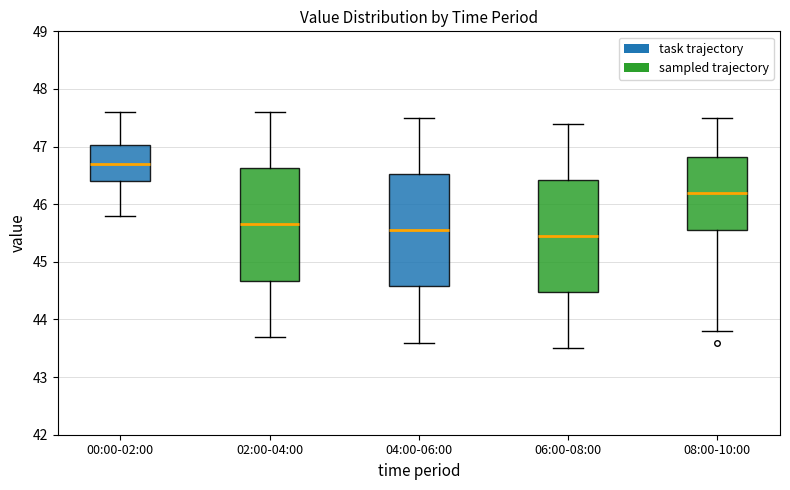

Reading left to right, transcribe this box plot: for each box, give where its median line is, the range the box spans, and where its two whiskers end, as read against the y-axis. The values are not printed on the chart, so give them approximately, as read against the axis.

00:00-02:00: median 46.7, box 46.4 to 47.0, whiskers 45.8 to 47.6
02:00-04:00: median 45.7, box 44.7 to 46.6, whiskers 43.7 to 47.6
04:00-06:00: median 45.6, box 44.6 to 46.5, whiskers 43.6 to 47.5
06:00-08:00: median 45.5, box 44.5 to 46.4, whiskers 43.5 to 47.4
08:00-10:00: median 46.2, box 45.6 to 46.8, whiskers 43.8 to 47.5